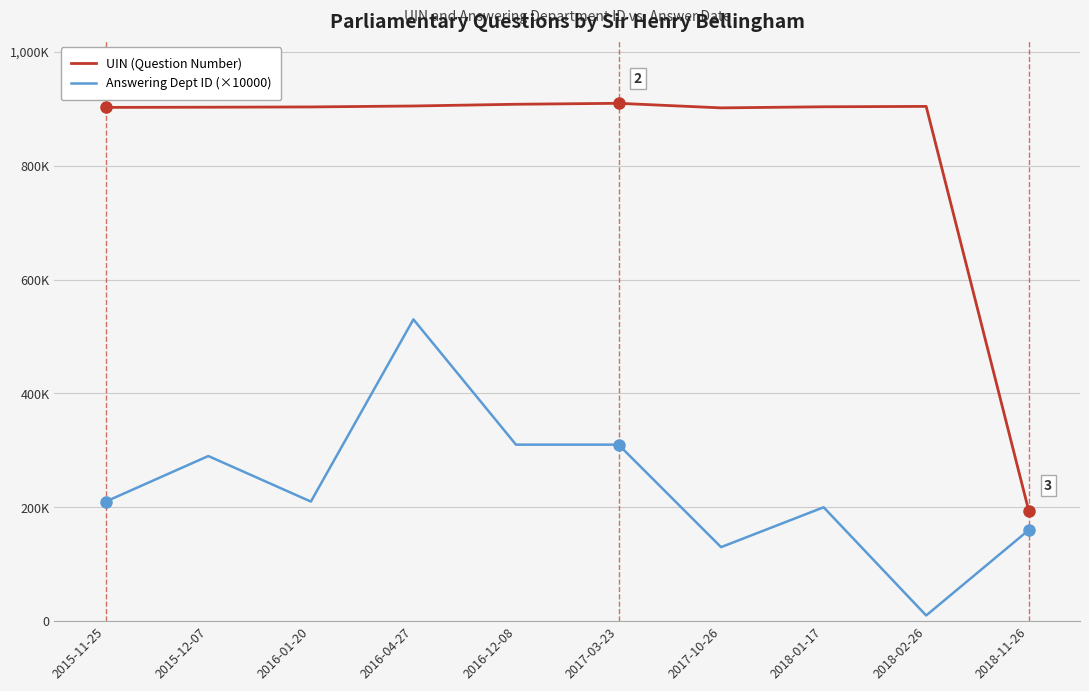

What is the highest value of the UIN (Question Number) series?

909430